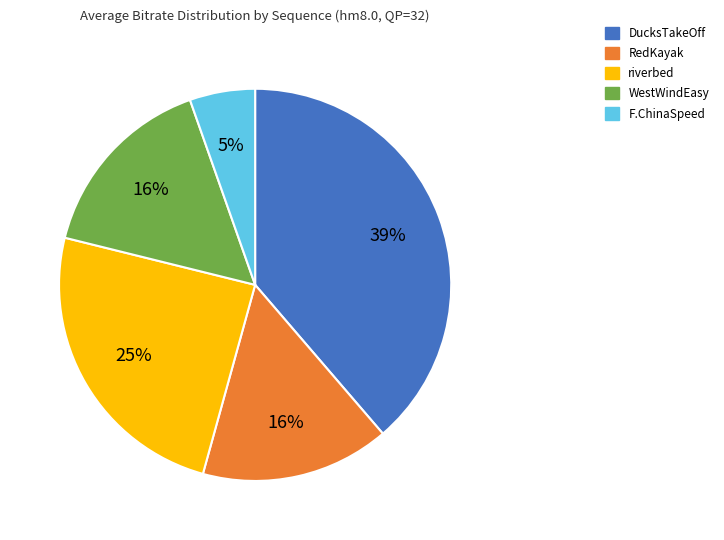

Which category has the biggest portion of the pie?

DucksTakeOff